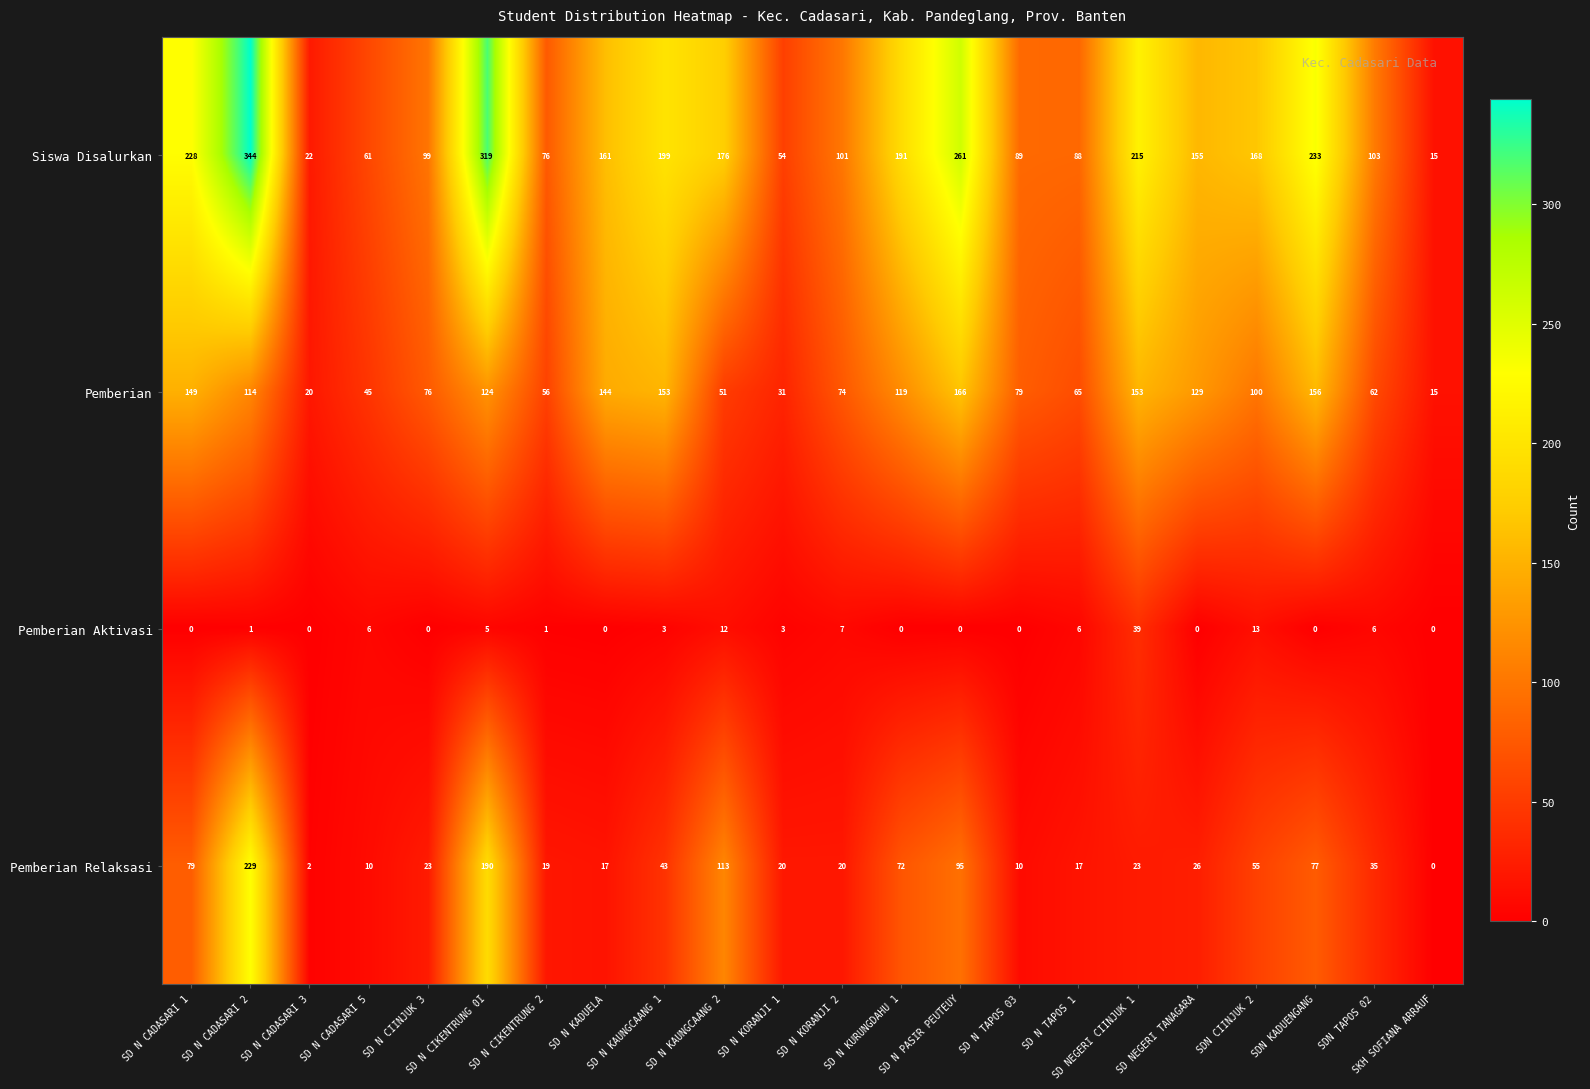

Rank the series at SD N CADASARI 2 from highest to lowest value.

Siswa Disalurkan, Pemberian Relaksasi, Pemberian, Pemberian Aktivasi